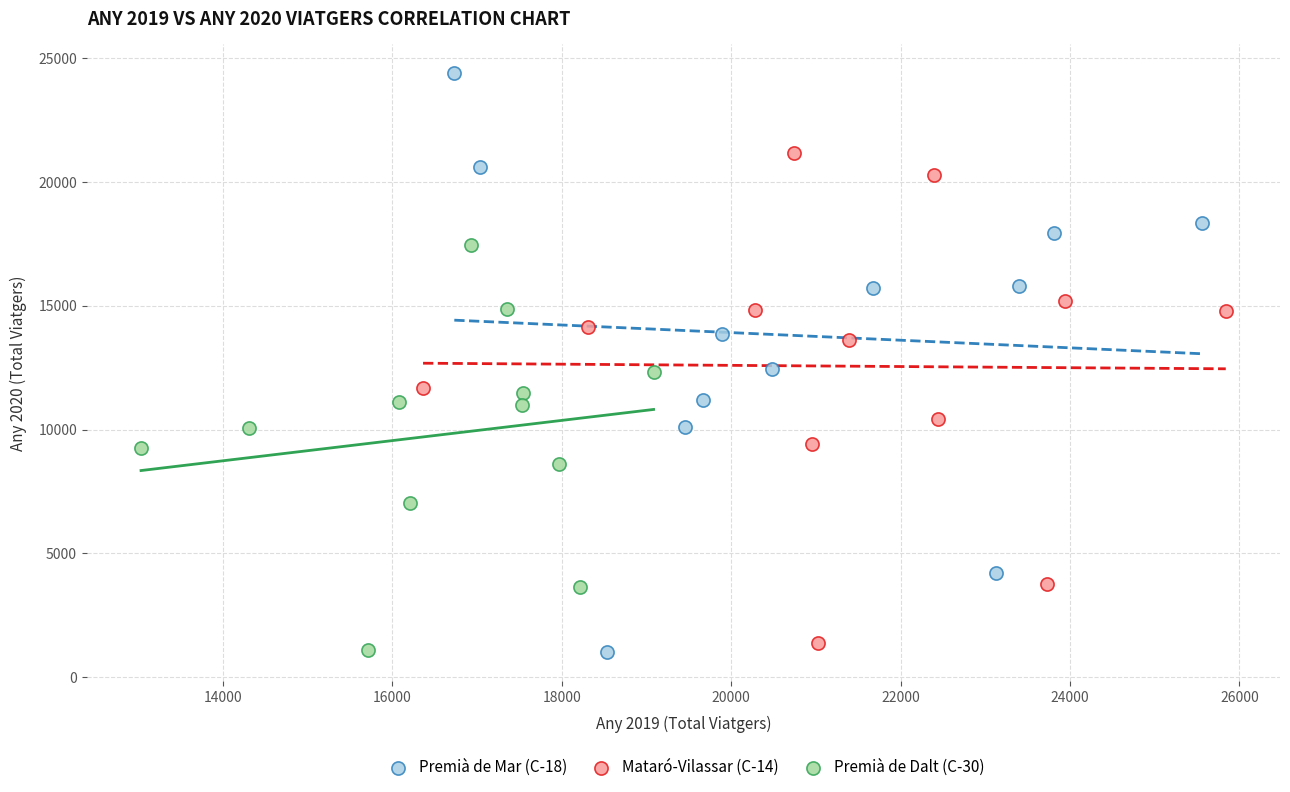

Which series has the largest Y range (max minus min)?

Premià de Mar (C-18)